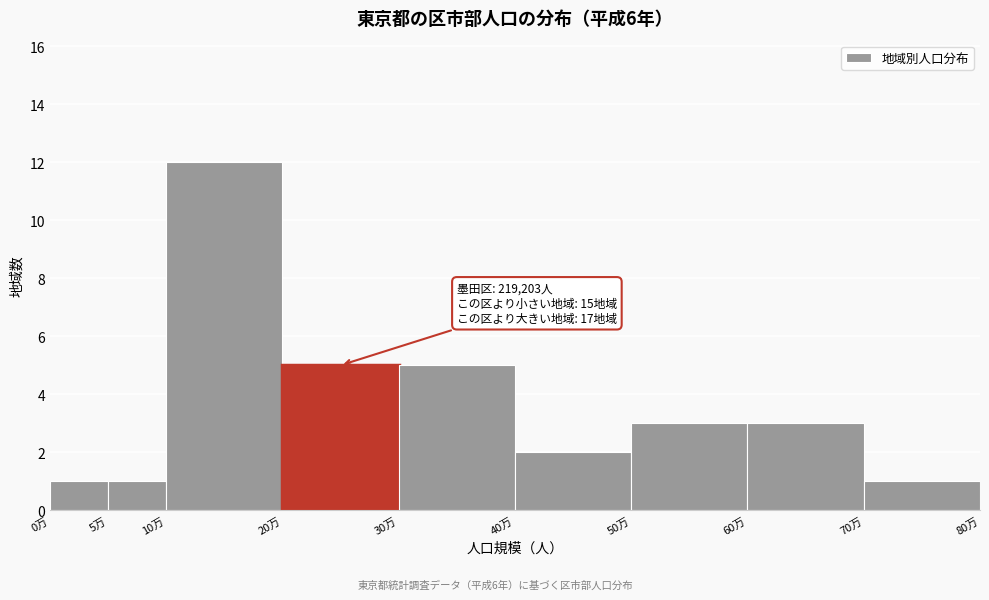

Reading left to right, what are all the values shown in this chart?

1	1	12	5	5	2	3	3	1